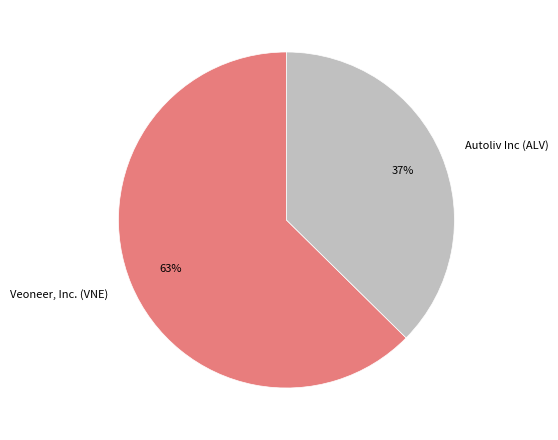

Does Autoliv Inc (ALV) represent more than half of the total?

No